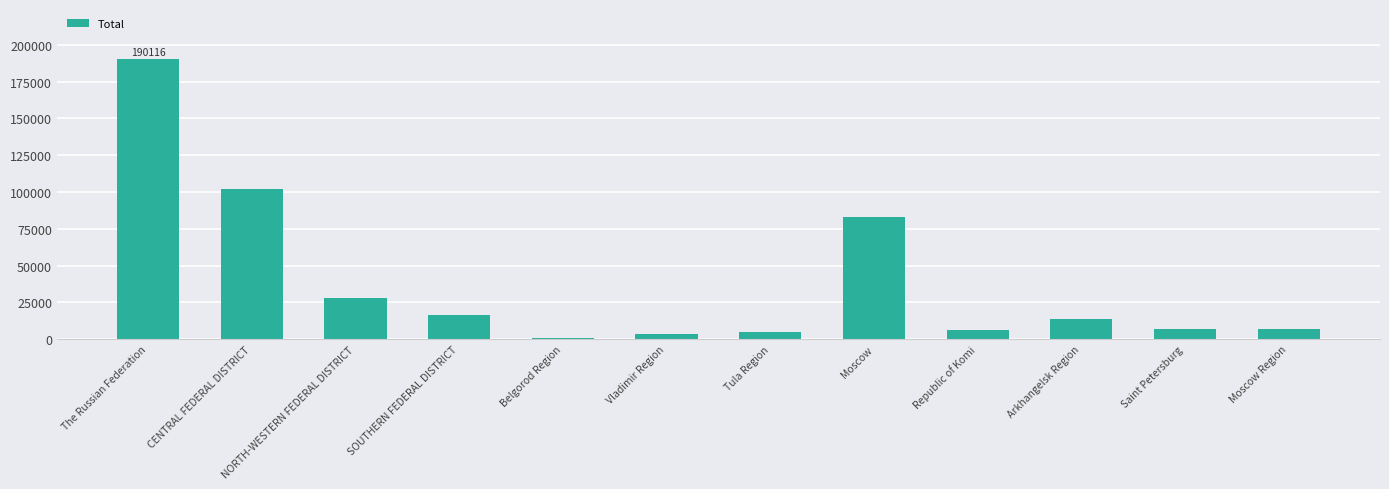

Approximately how many times larger is the value at CENTRAL FEDERAL DISTRICT compared to Saint Petersburg?

14.5